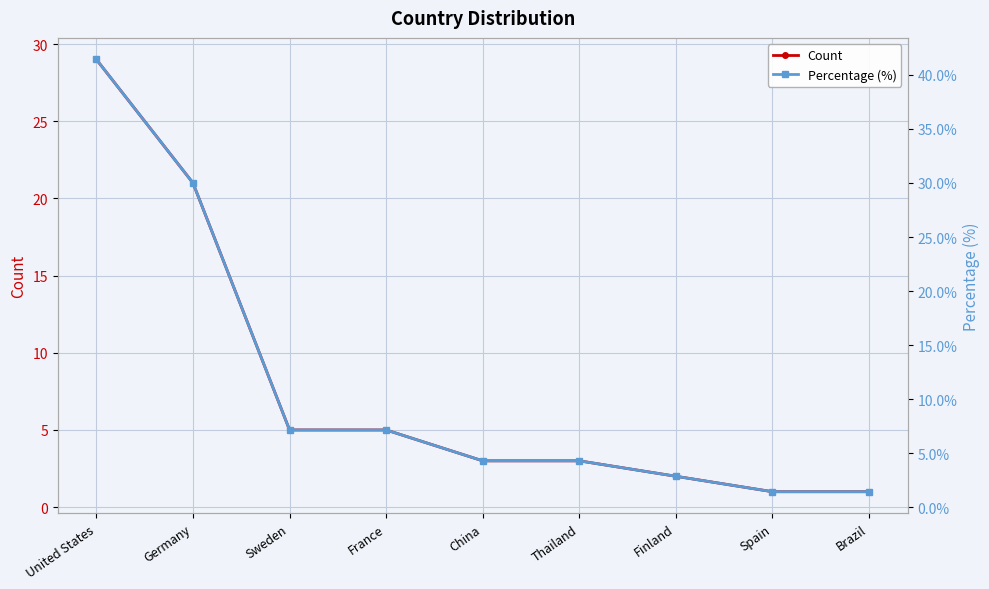

What is the approximate value of Percentage (%) at Brazil?

1.4